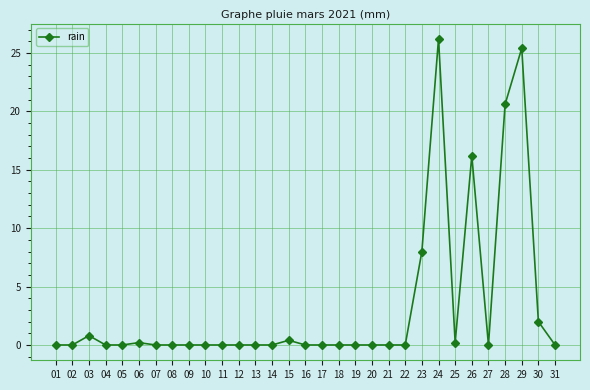

Reading right to left, what are all the values shown in this chart?

31=0.0	30=2.0	29=25.4	28=20.6	27=0.0	26=16.2	25=0.2	24=26.2	23=8.0	22=0.0	21=0.0	20=0.0	19=0.0	18=0.0	17=0.0	16=0.0	15=0.4	14=0.0	13=0.0	12=0.0	11=0.0	10=0.0	09=0.0	08=0.0	07=0.0	06=0.2	05=0.0	04=0.0	03=0.8	02=0.0	01=0.0